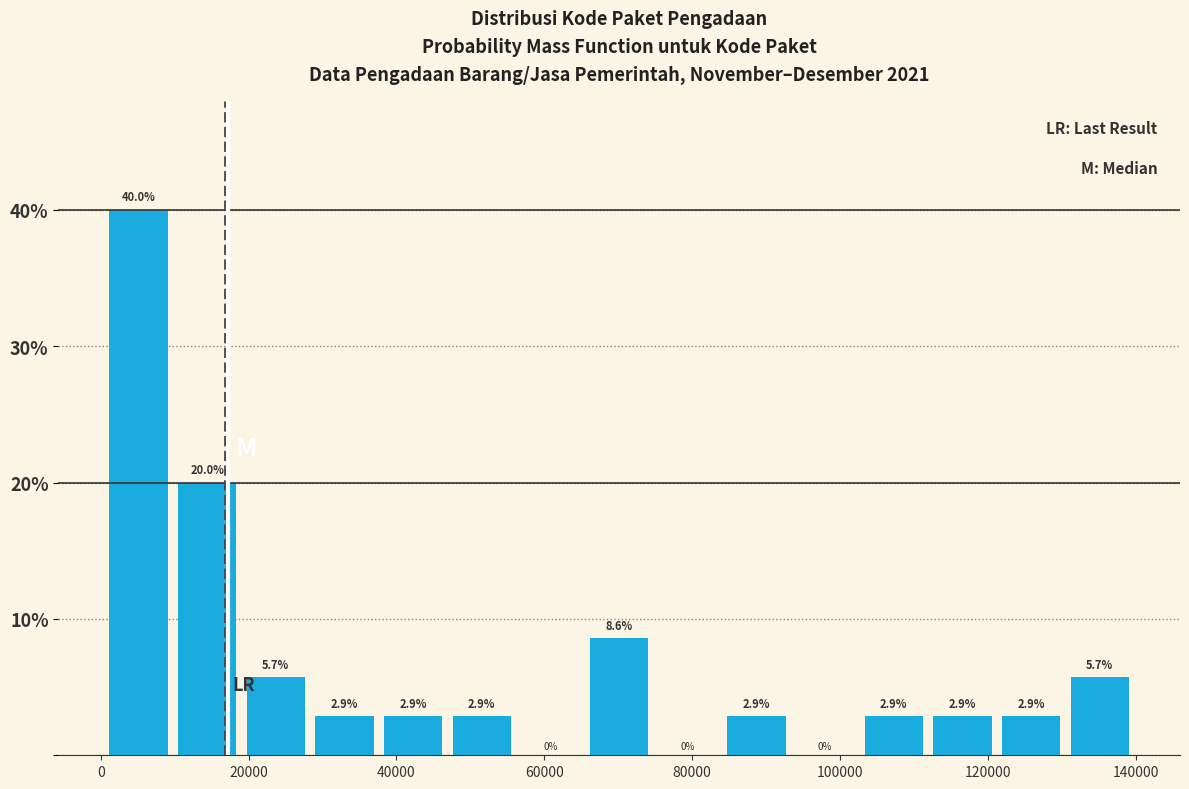

Reading left to right, list every bar in this chart as the range it spans on the x-axis followed by its height. The bar edges are not printed on the chart, so give them approximately, as read against the axis.

0 to 10000: 40.0
10000 to 20000: 20.0
20000 to 28000: 5.7
28000 to 38000: 2.9
38000 to 46000: 2.9
46000 to 56000: 2.9
56000 to 66000: 0.0
66000 to 74000: 8.6
74000 to 84000: 0.0
84000 to 94000: 2.9
94000 to 102000: 0.0
102000 to 112000: 2.9
112000 to 122000: 2.9
122000 to 130000: 2.9
130000 to 140000: 5.7